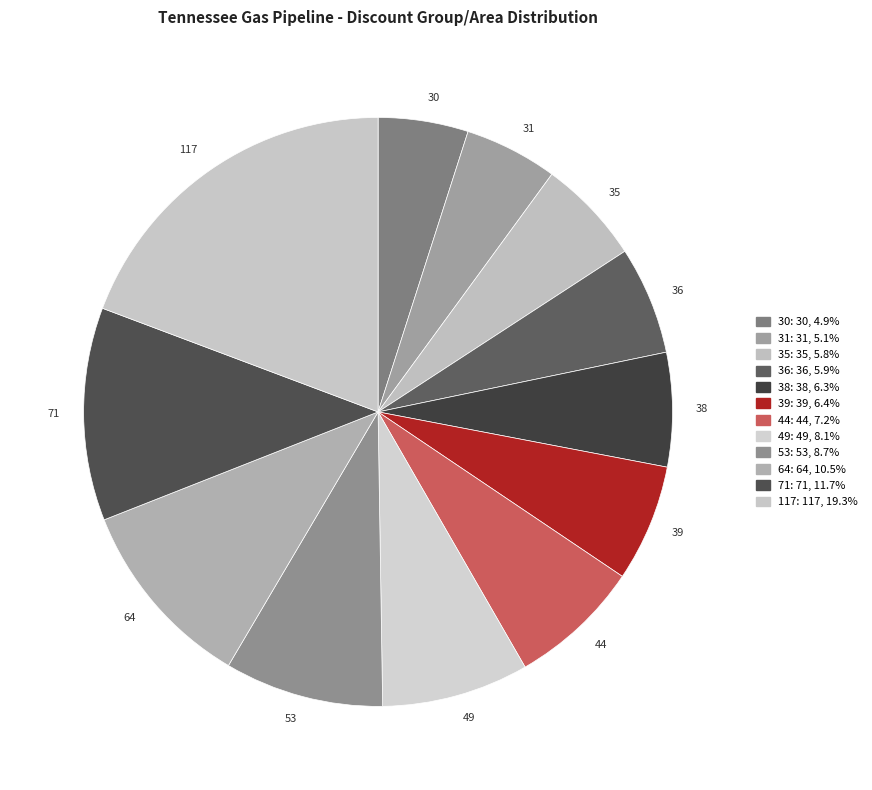

What is the largest slice in the pie chart?

117